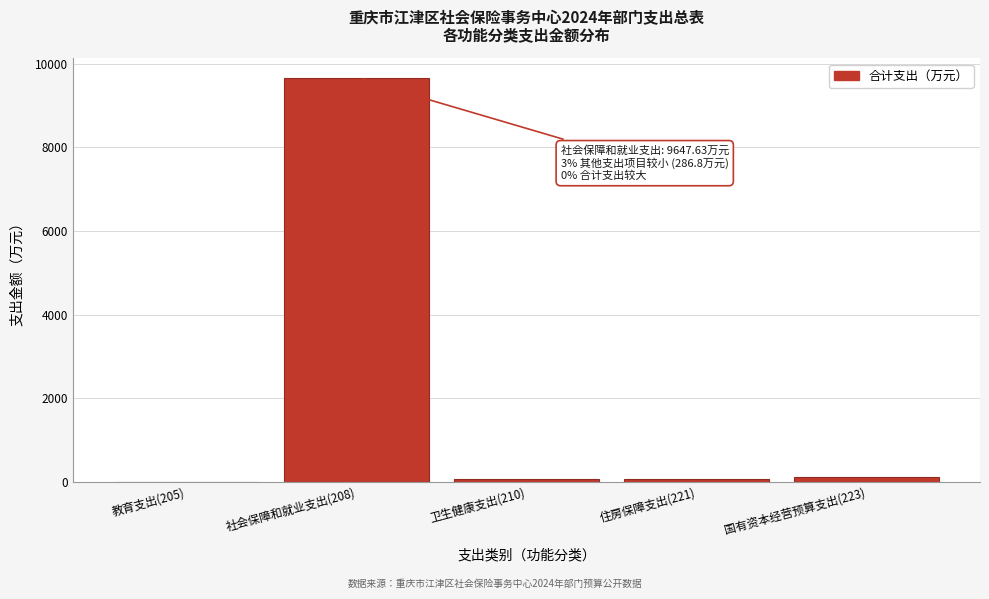

What is the greatest value displayed?

9647.6